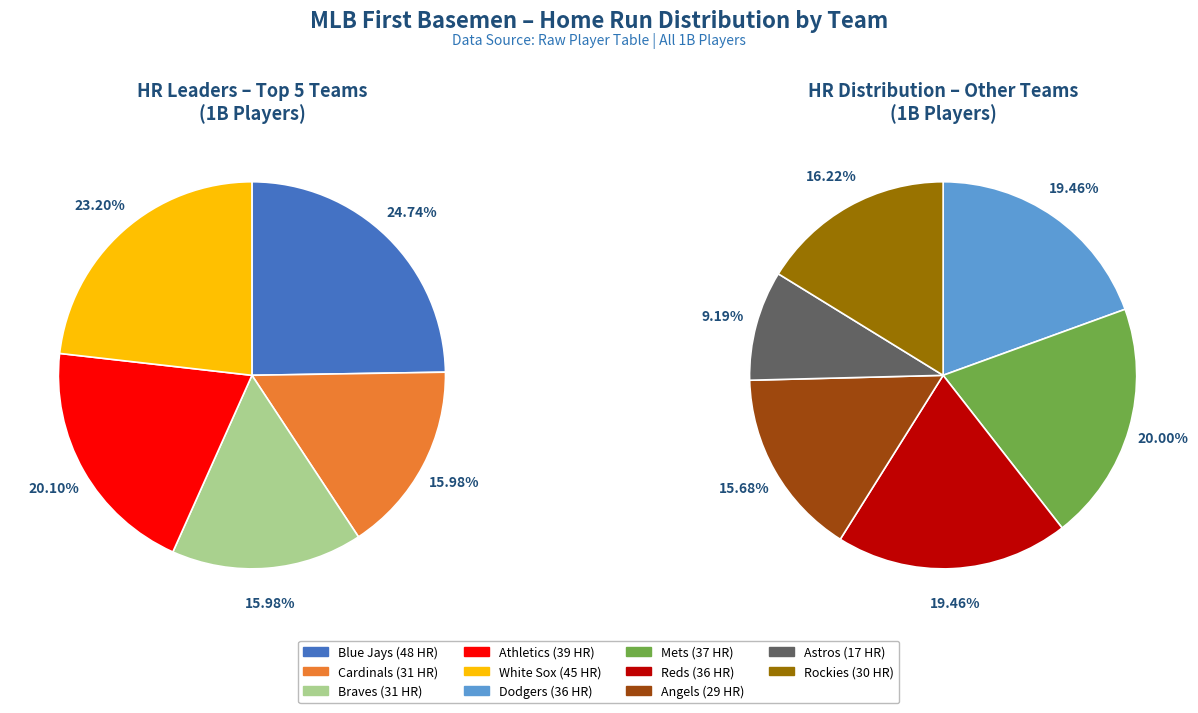

Is there any slice that represents more than half of the pie?

No